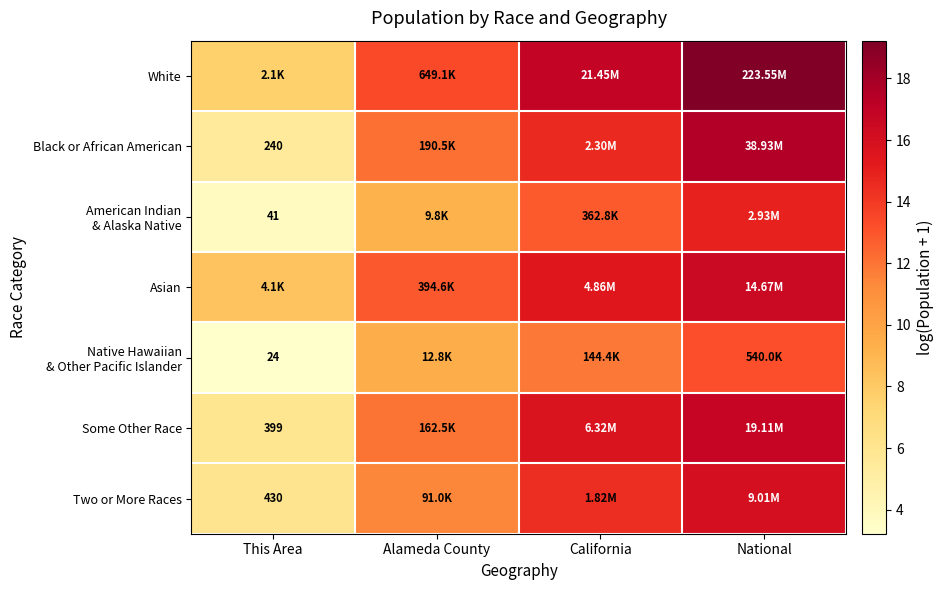

Which has a higher value, This Area or Alameda County?

Alameda County